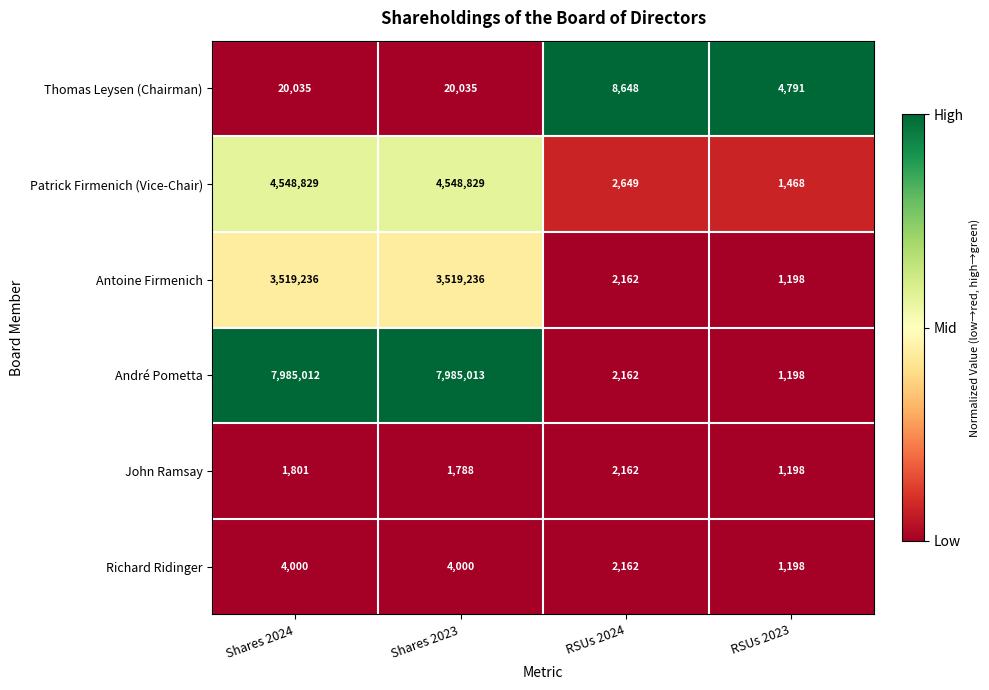

Which series has the largest total across all categories?

André Pometta